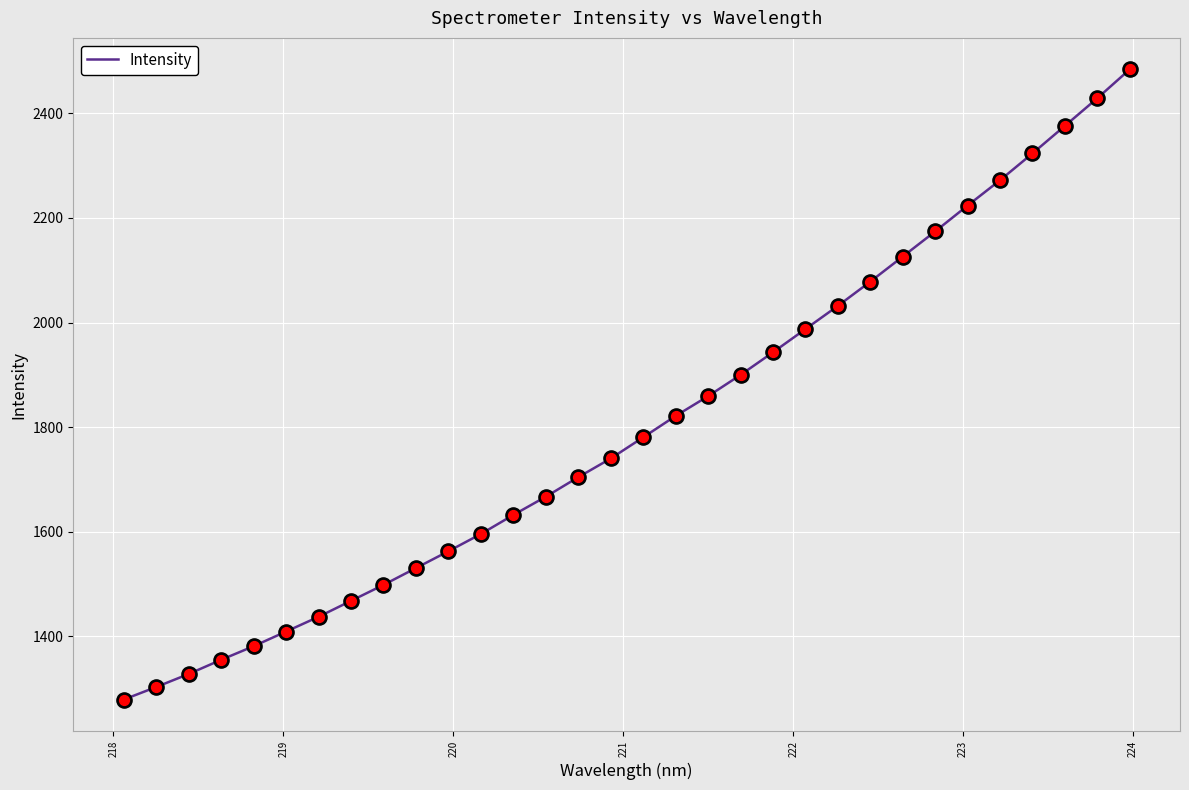

What is the difference between the maximum and minimum values?

1205.2